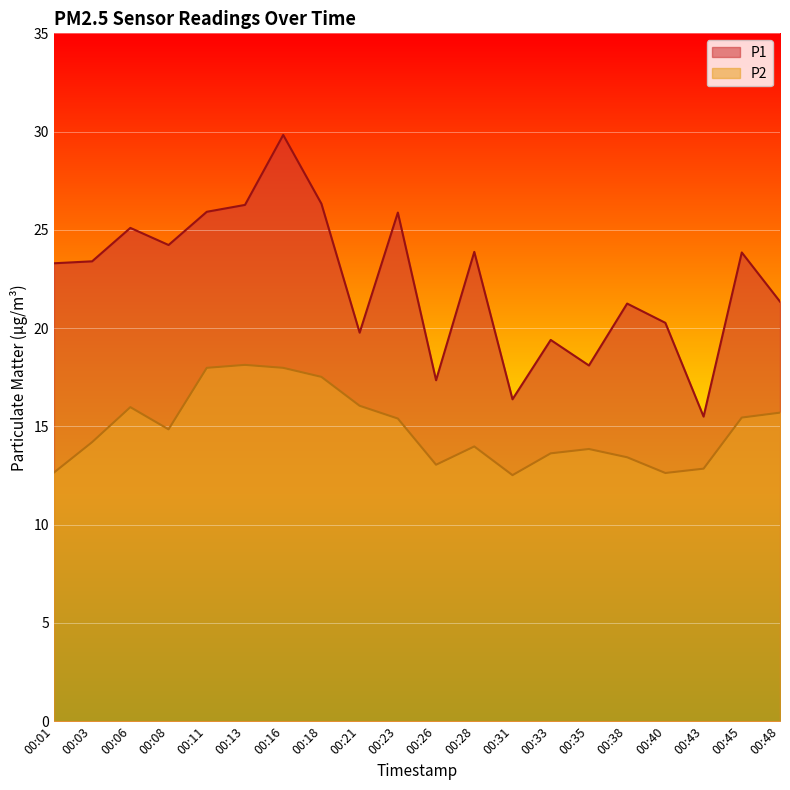

True or false: P2 and P1 intersect in this chart.

False